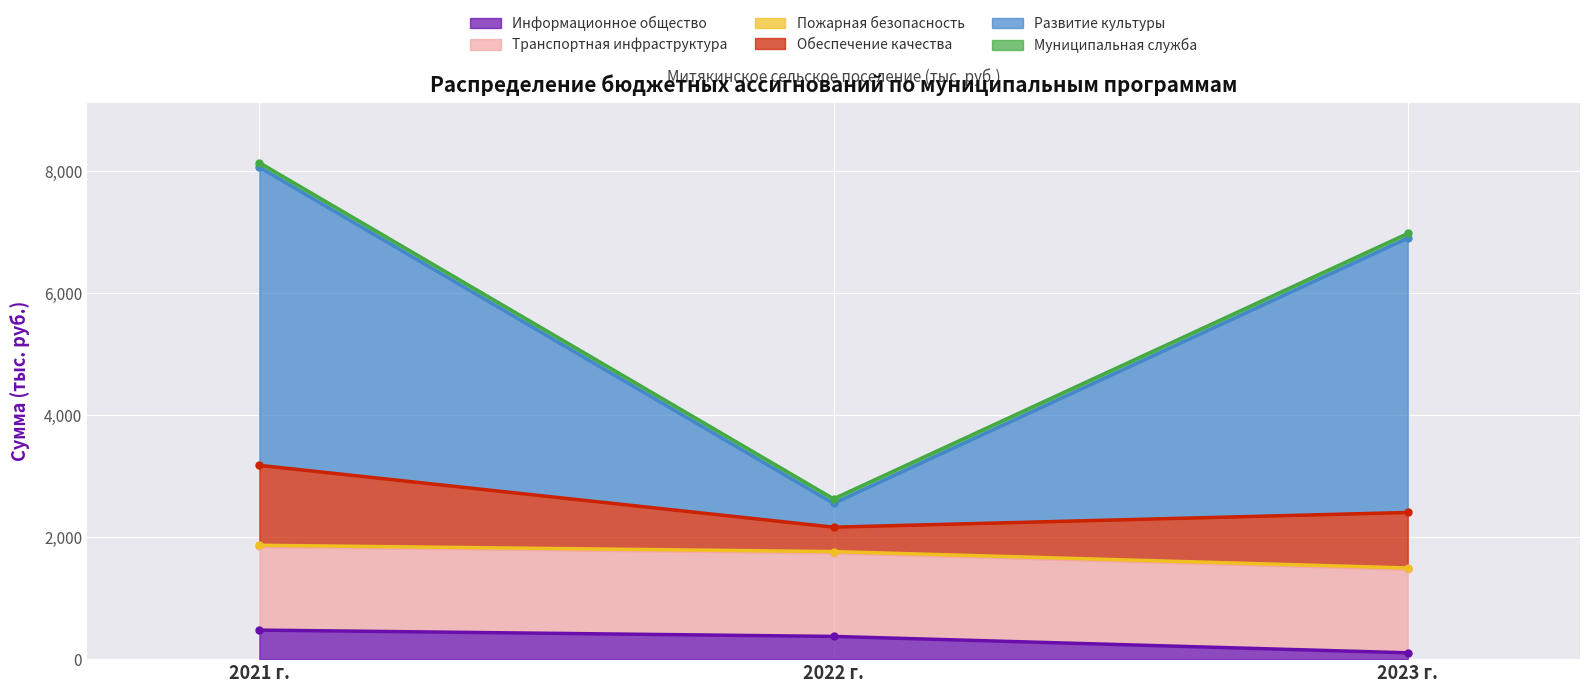

What is the highest value of the Транспортная инфраструктура series?

1370.6